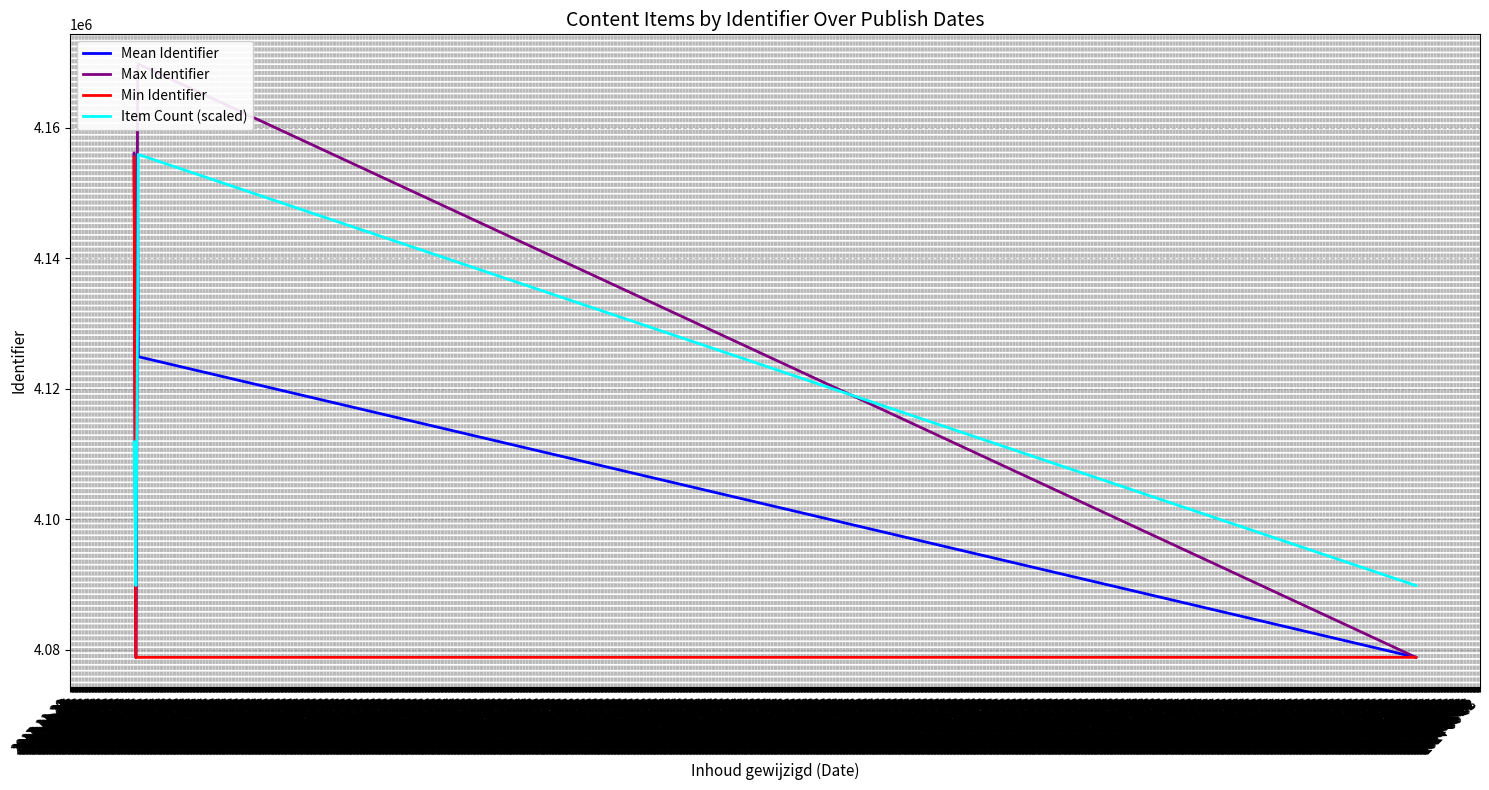

Where is Min Identifier nearest to the value 4117168?

2018-03-14